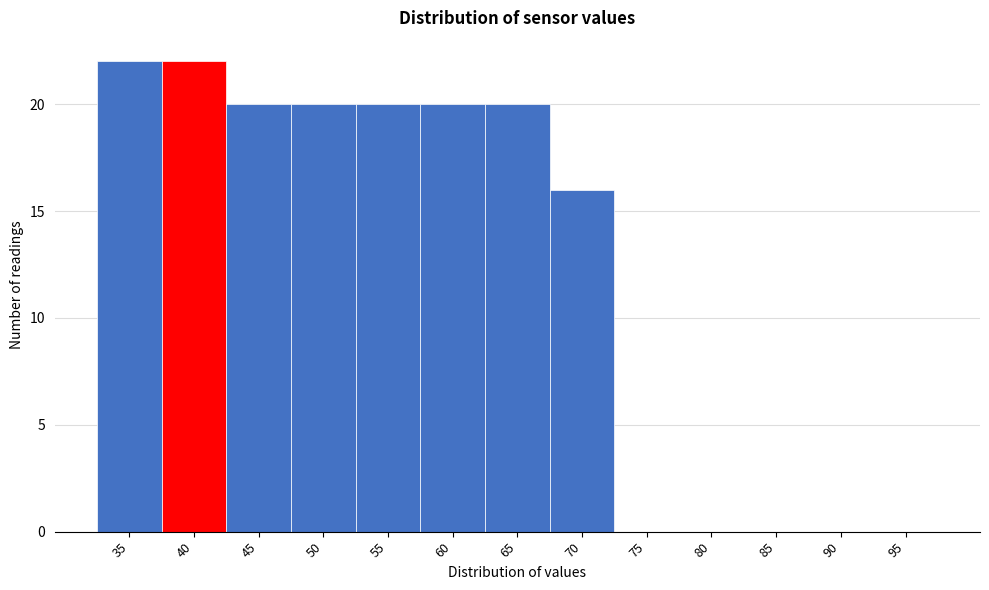

Reading left to right, what are all the values shown in this chart?

35=22	40=22	45=20	50=20	55=20	60=20	65=20	70=16	75=0	80=0	85=0	90=0	95=0